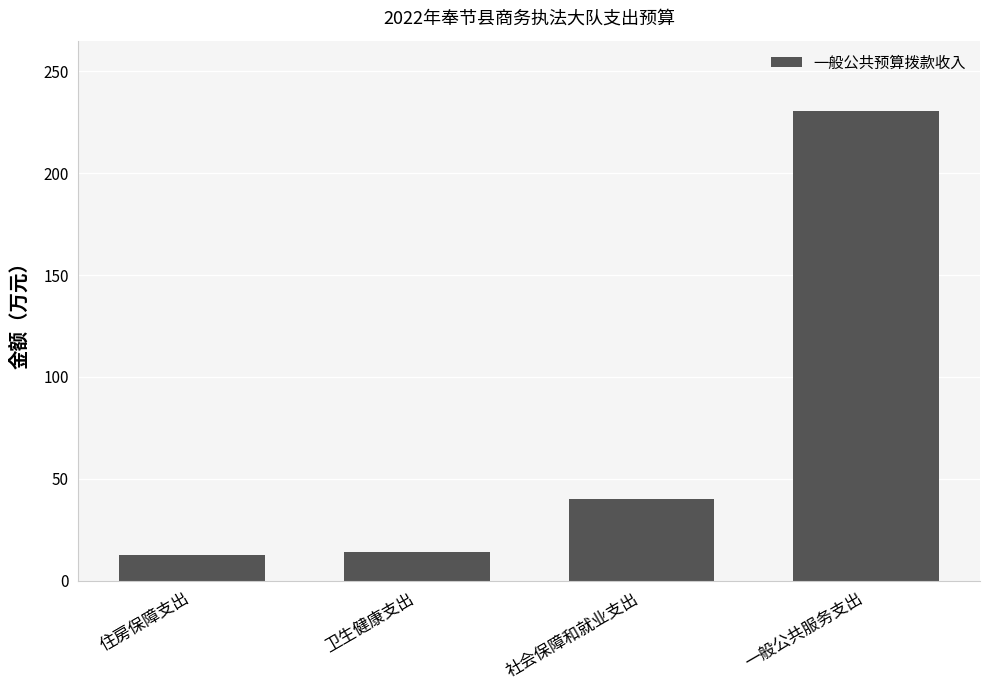

Are the bars grouped side by side (vs. stacked)?

No